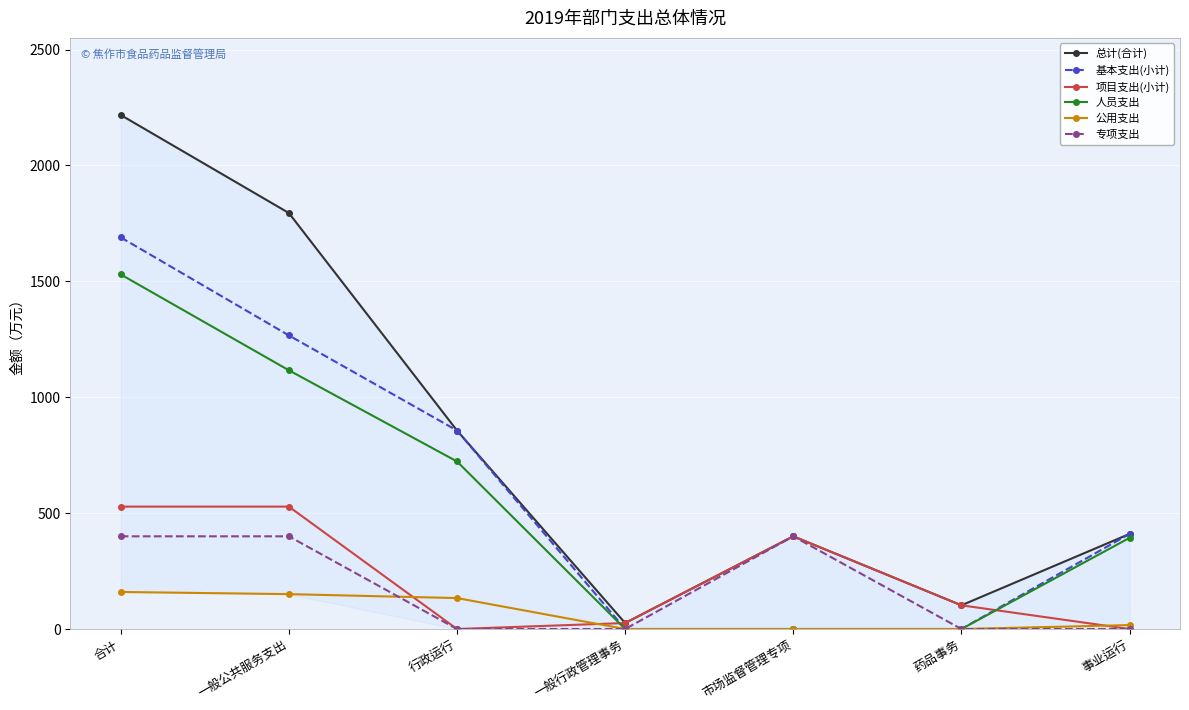

What position from the left is 事业运行?

7